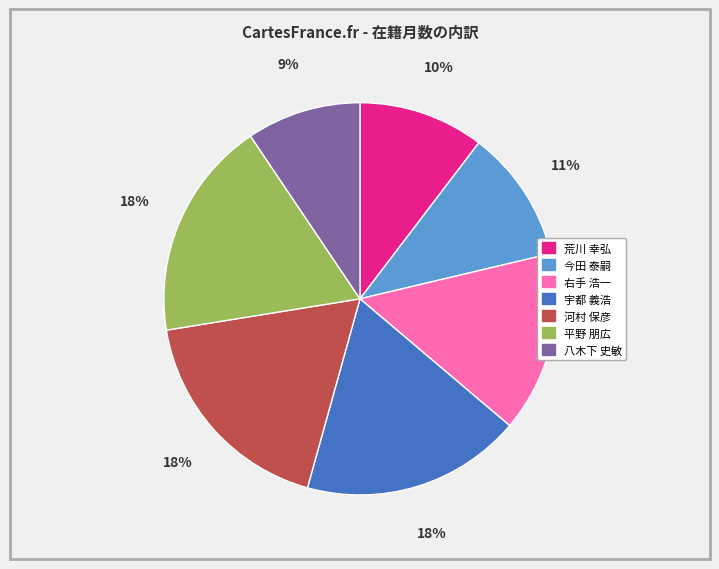

Does any single category account for the majority?

No